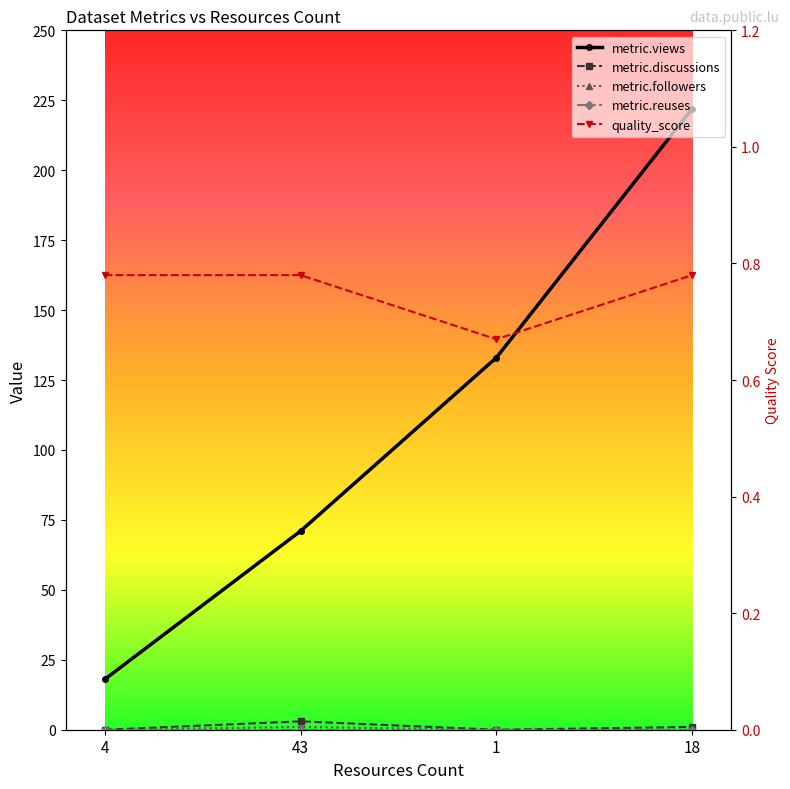

Is it true that metric.views equals 133.0 at 1?

True